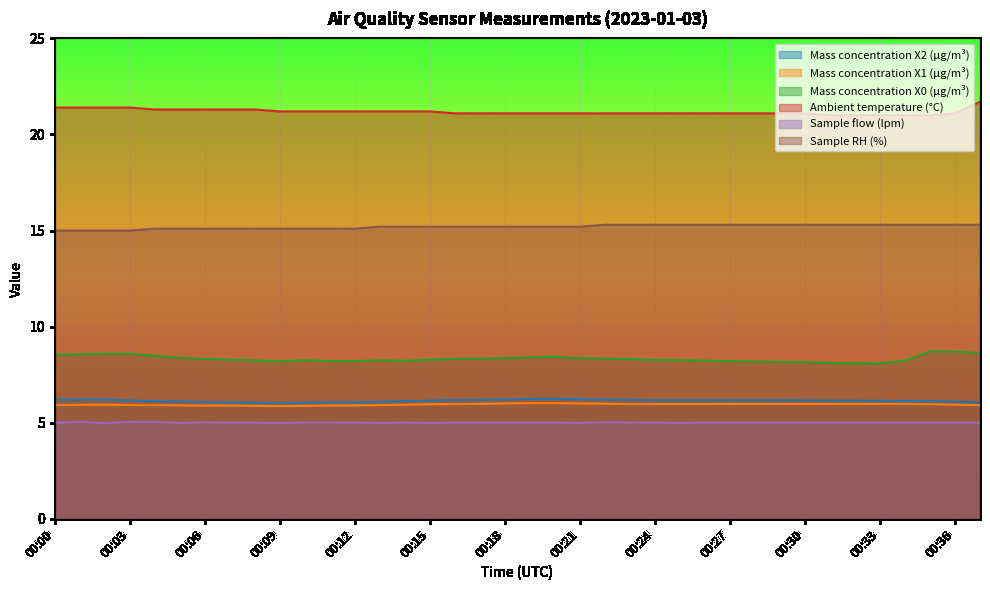

At which label does Mass concentration X0 (μg/m³) reach its minimum?

00:33